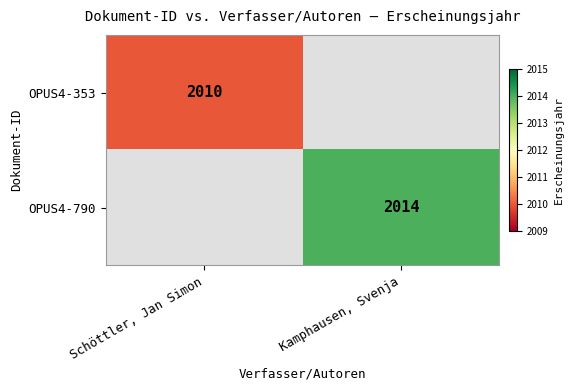

The OPUS4-790 series shows 2014 at Kamphausen, Svenja. True or false?

True